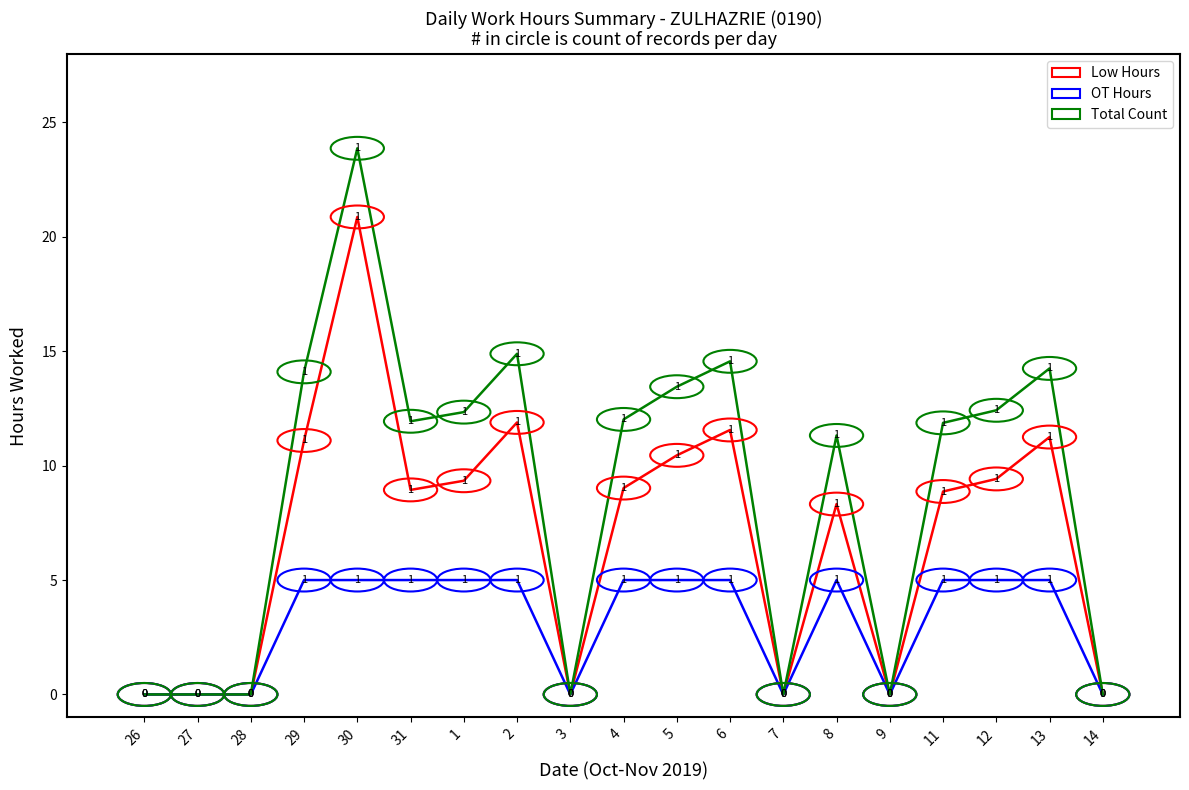

Is it true that Low Hours equals 2.8 at 6?

False